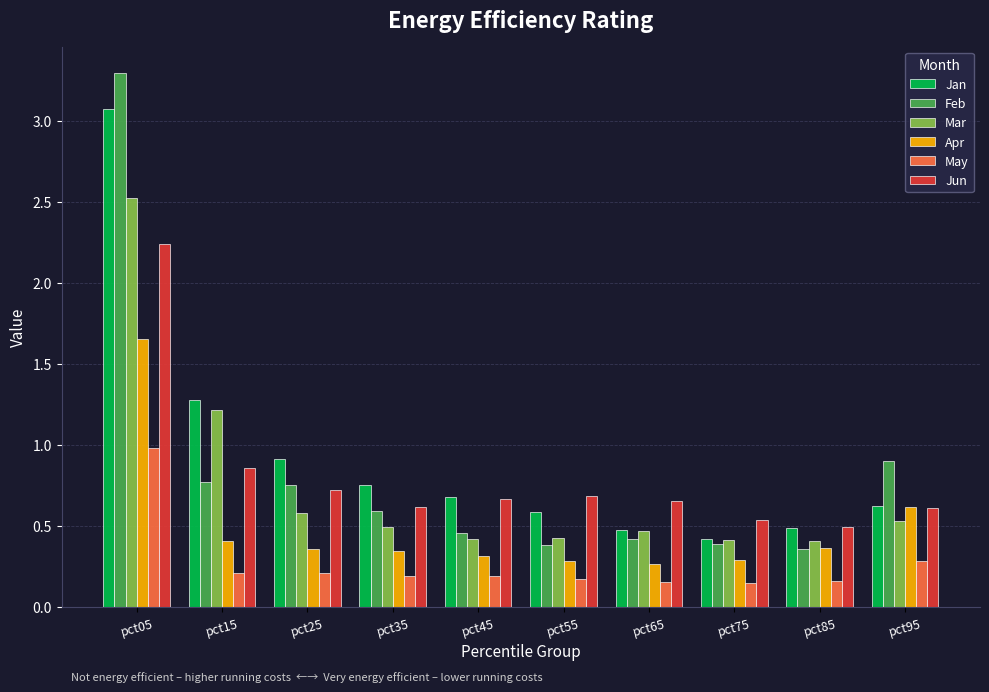

Is it true that May equals 0.2 at pct35?

True